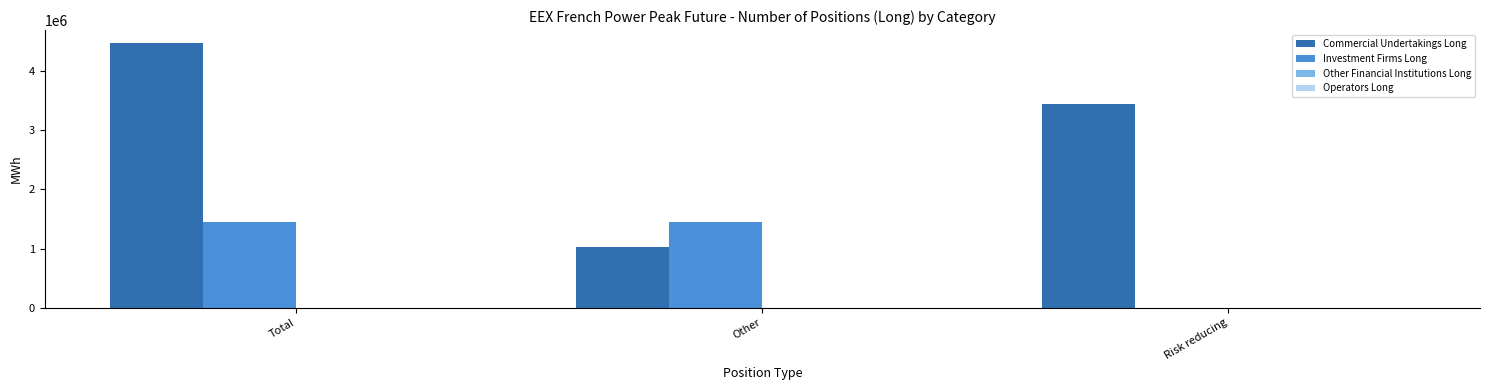

Reading left to right, extract all data points from this chart.

Commercial Undertakings Long: Total=4464048	Other=1031508	Risk reducing=3432540
Investment Firms Long: Total=1450116	Other=1450116	Risk reducing=0